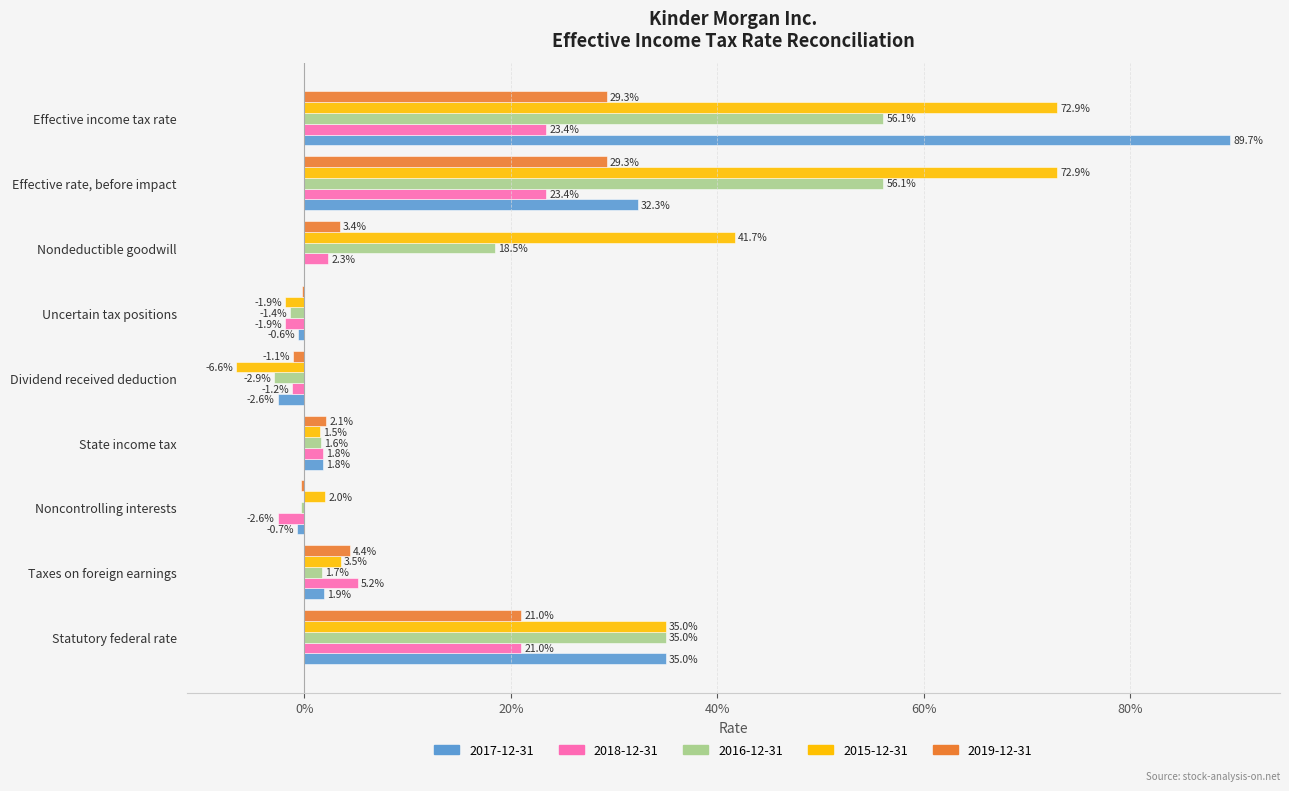

At which category is the sum across all series the highest?

Effective income tax rate